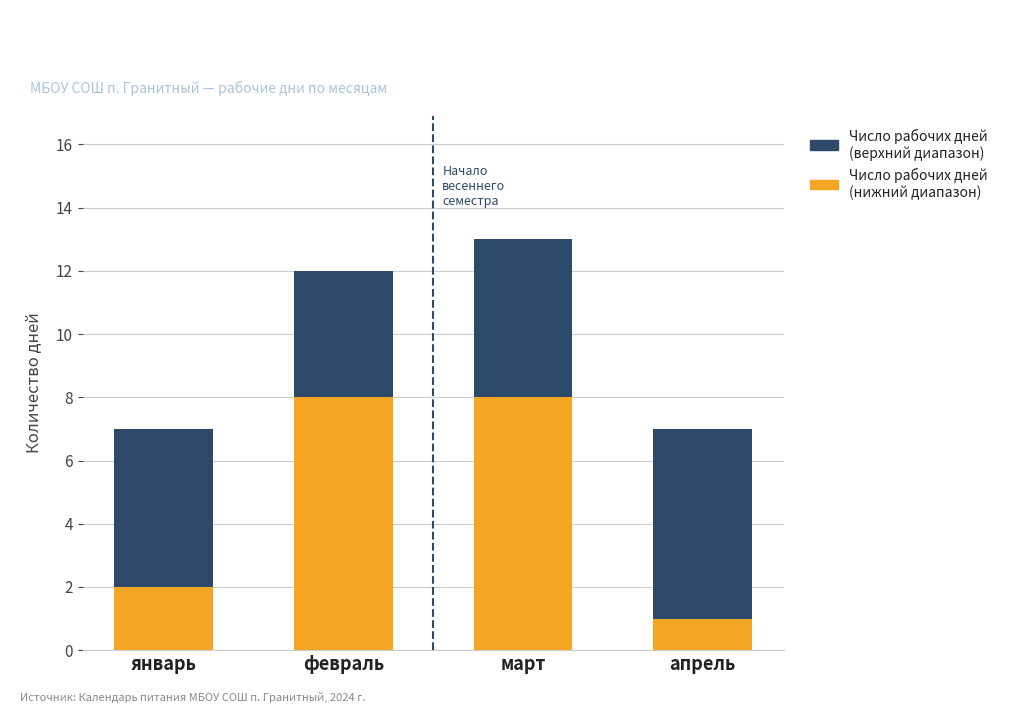

What is the total value across all series at январь?

7